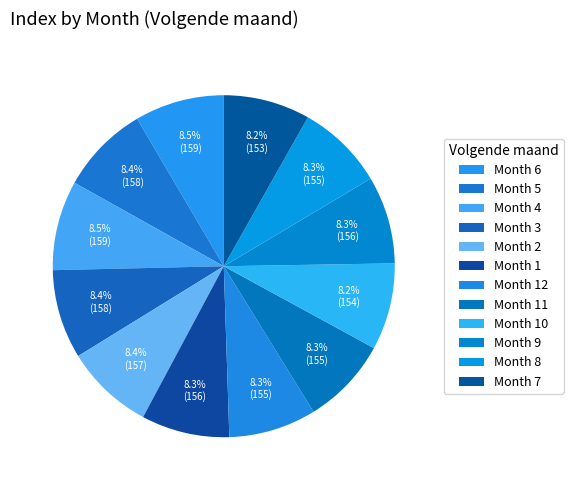

Rank the categories by value from highest to lowest.

4, 6, 3, 5, 2, 1, 9, 12, 11, 8, 10, 7